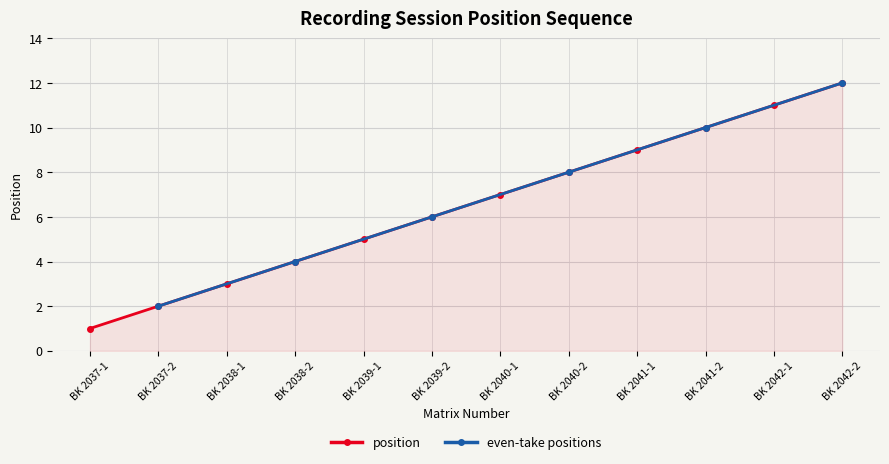

At which label does the data first exceed 7?

BK 2040-2